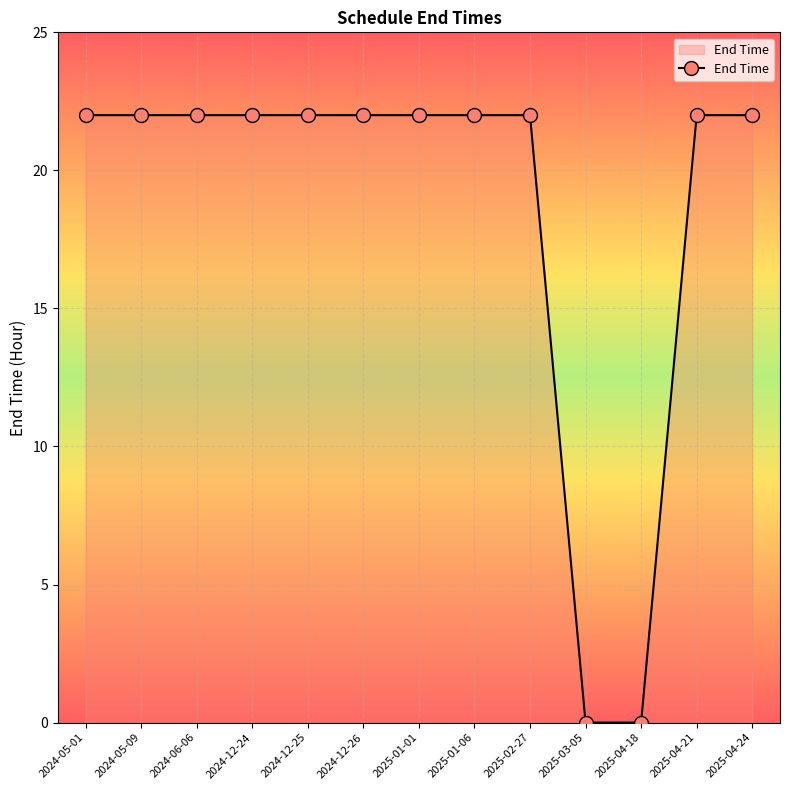

What is the maximum value shown in the chart?

22